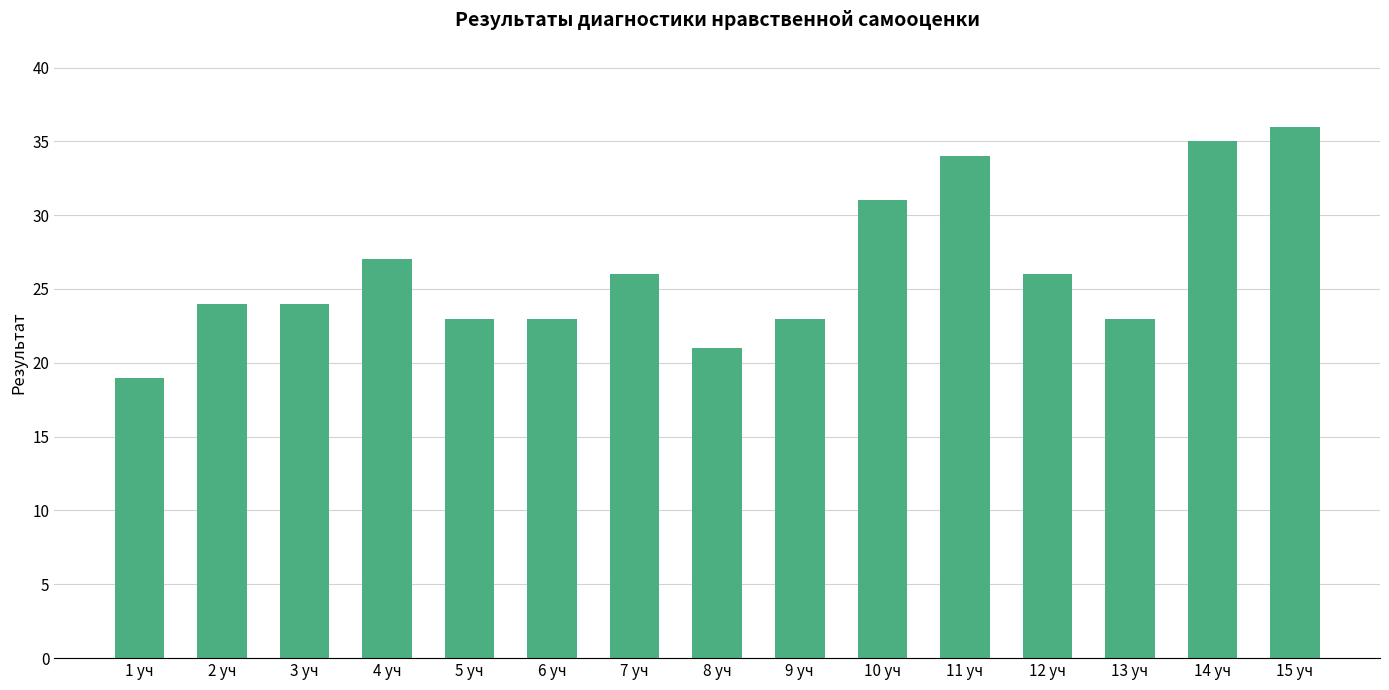

What position from the left is 15 уч?

15